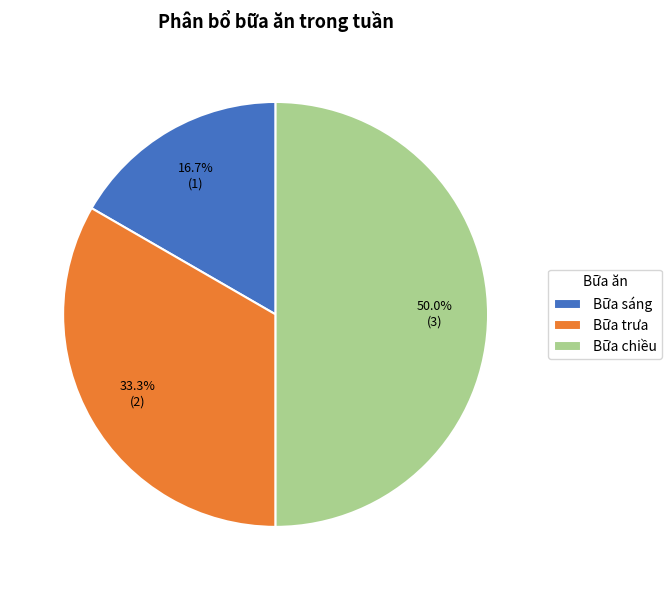

To the nearest percent, what portion does Bữa sáng represent?

17%